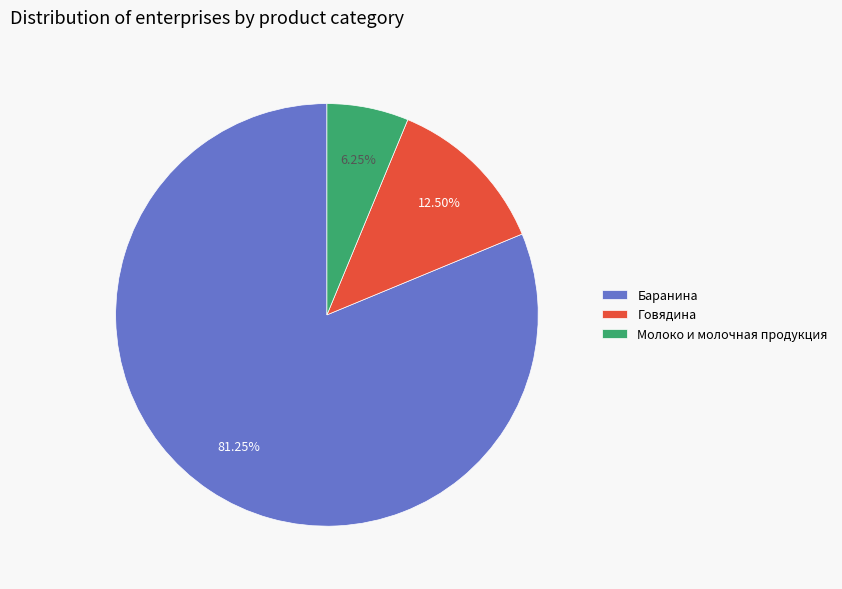

Is the sum of Говядина and Молоко и молочная продукция greater than half?

No